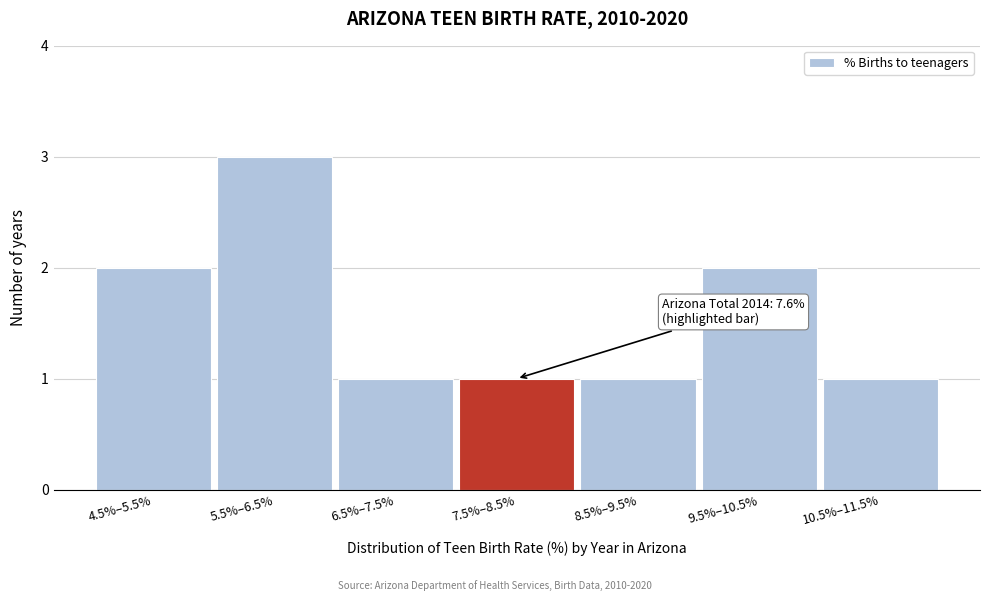

Reading right to left, extract all data points from this chart.

10.5%–11.5%=1	9.5%–10.5%=2	8.5%–9.5%=1	7.5%–8.5%=1	6.5%–7.5%=1	5.5%–6.5%=3	4.5%–5.5%=2